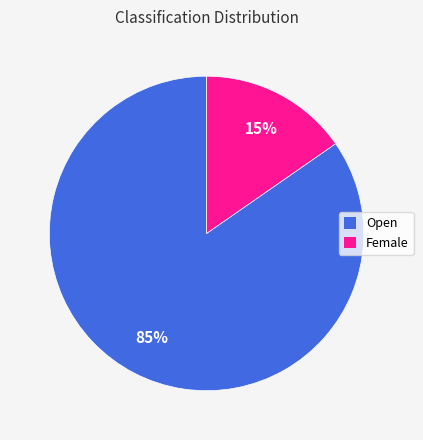

Is the sum of Open and Female greater than half?

Yes